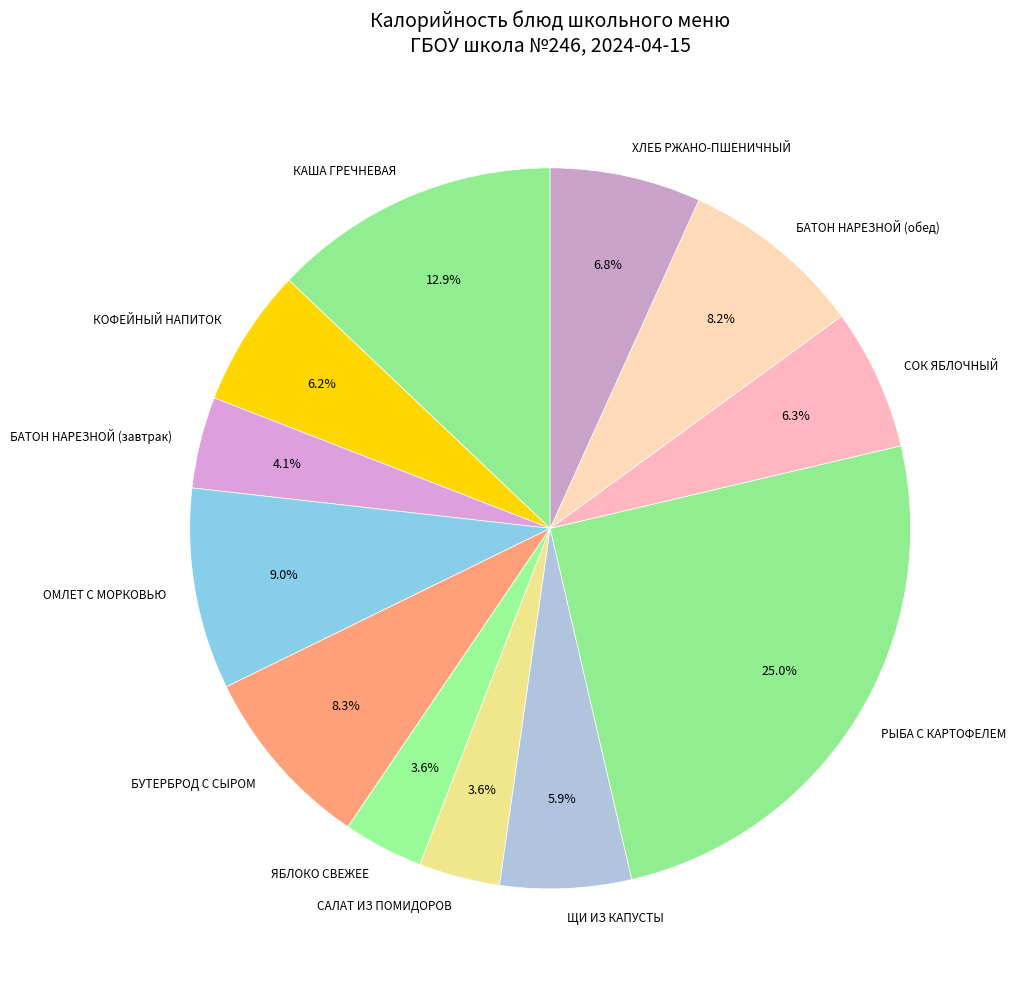

Which slice is the largest?

РЫБА С КАРТОФЕЛЕМ